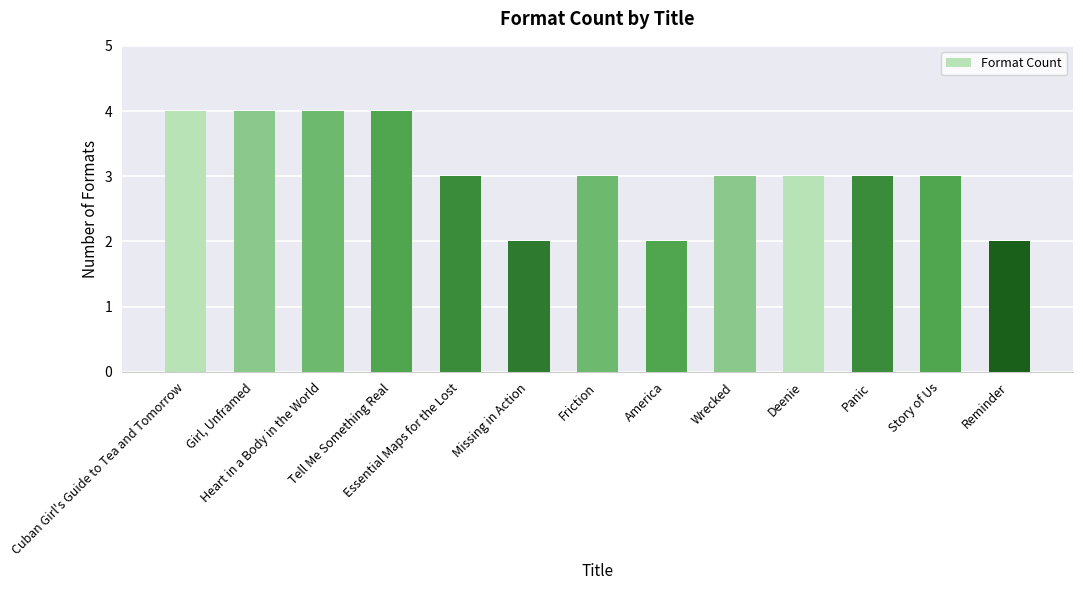

The value at Friction is 3. True or false?

True